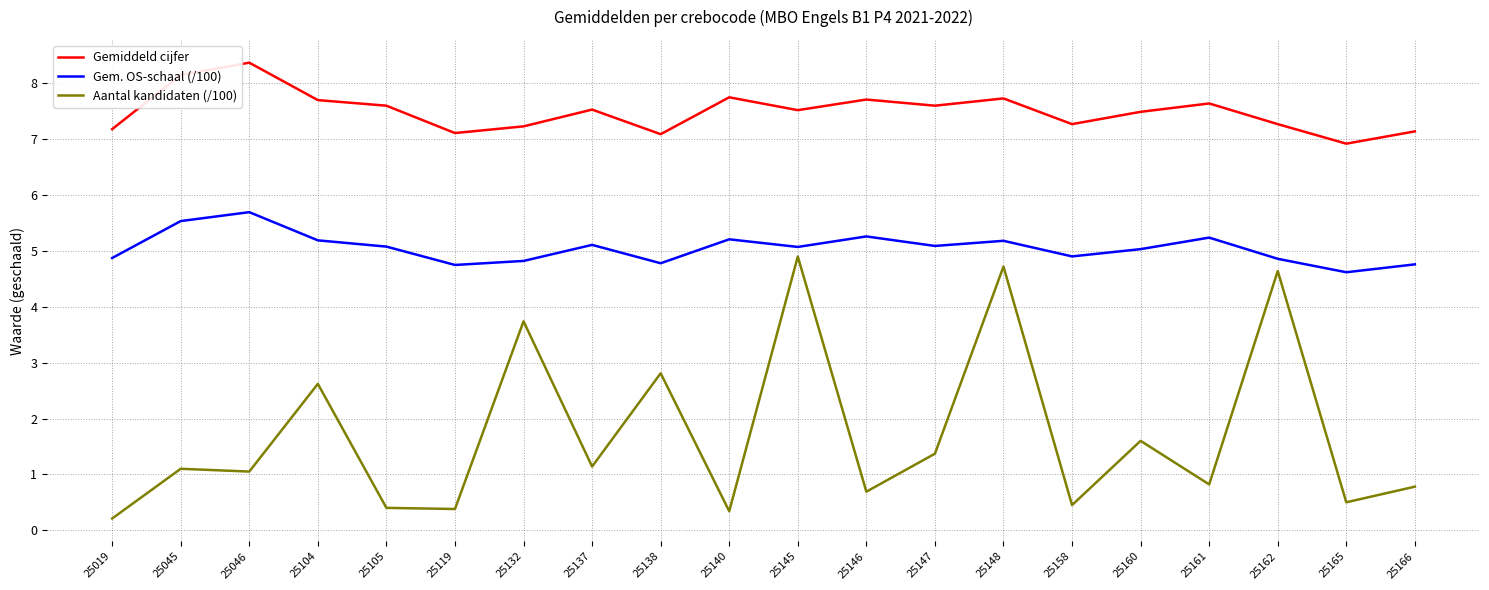

How many lines are shown in the chart?

3